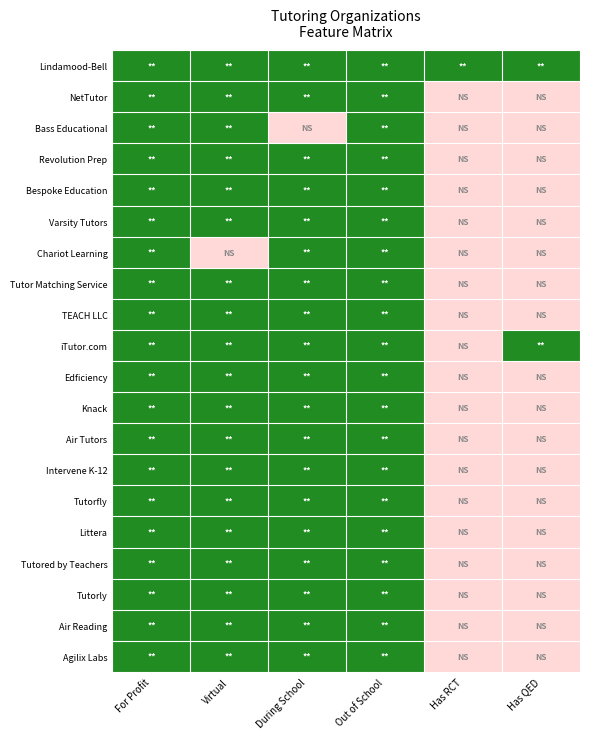

What is the difference between the highest and lowest values at During School?

1